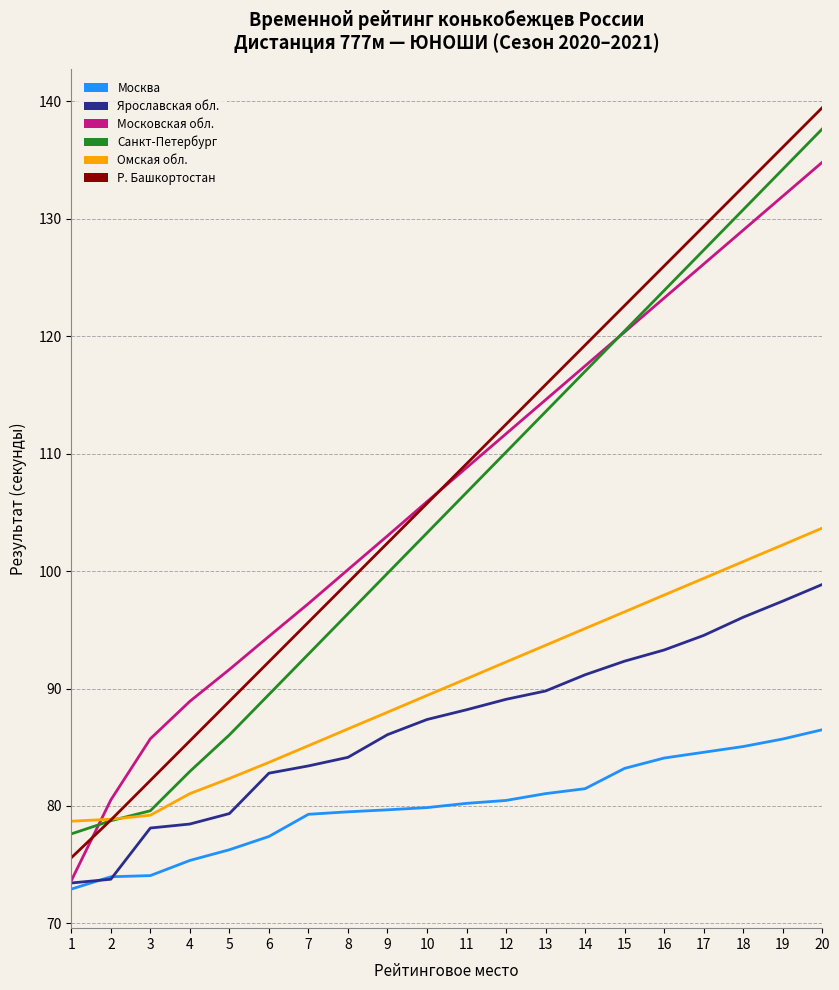

Which series changed the most between 13 and 18?

Санкт-Петербург